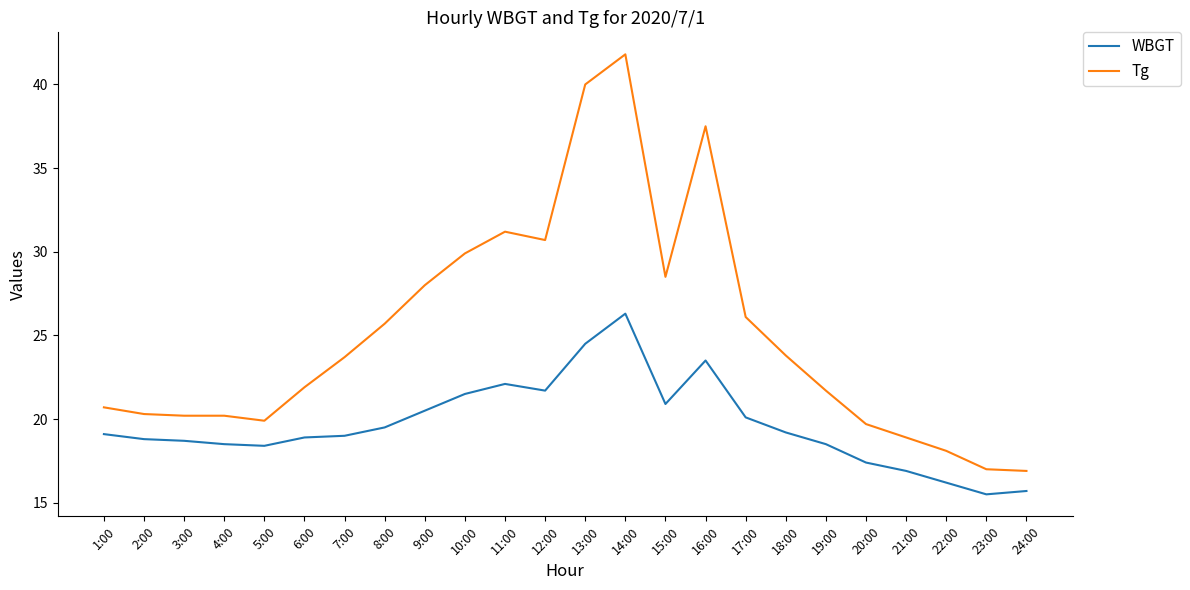

Rank the series by their average value, from highest to lowest.

Tg, WBGT